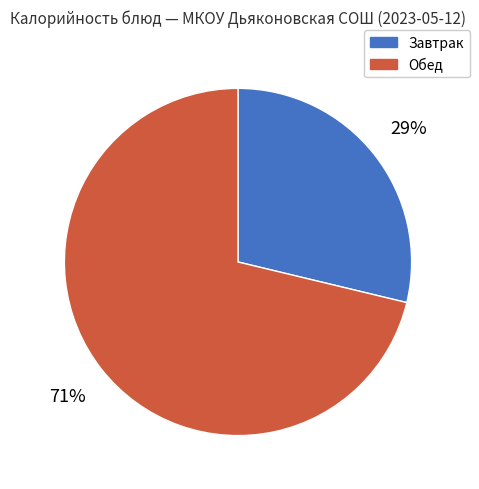

To the nearest percent, what is the difference between the largest and smallest slice percentages?

42%